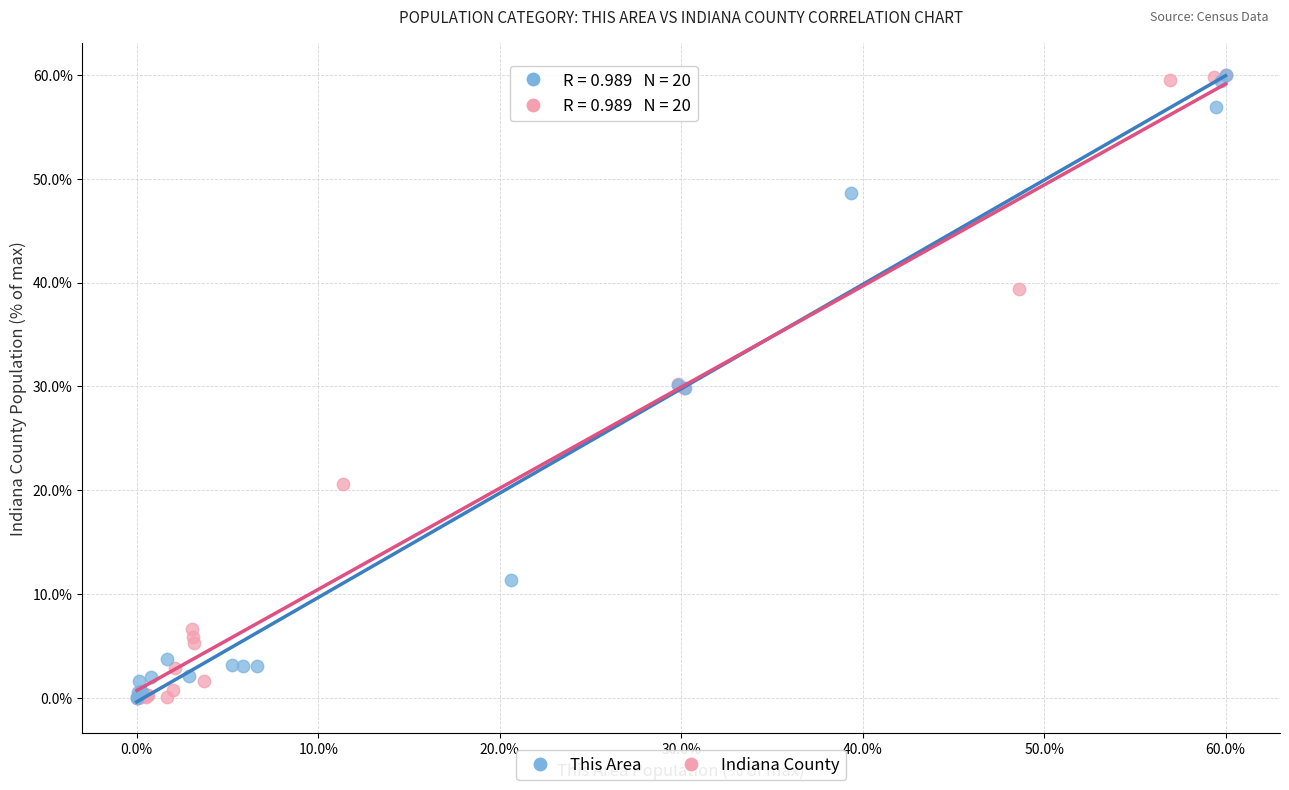

Which series has the largest Y range (max minus min)?

Indiana County